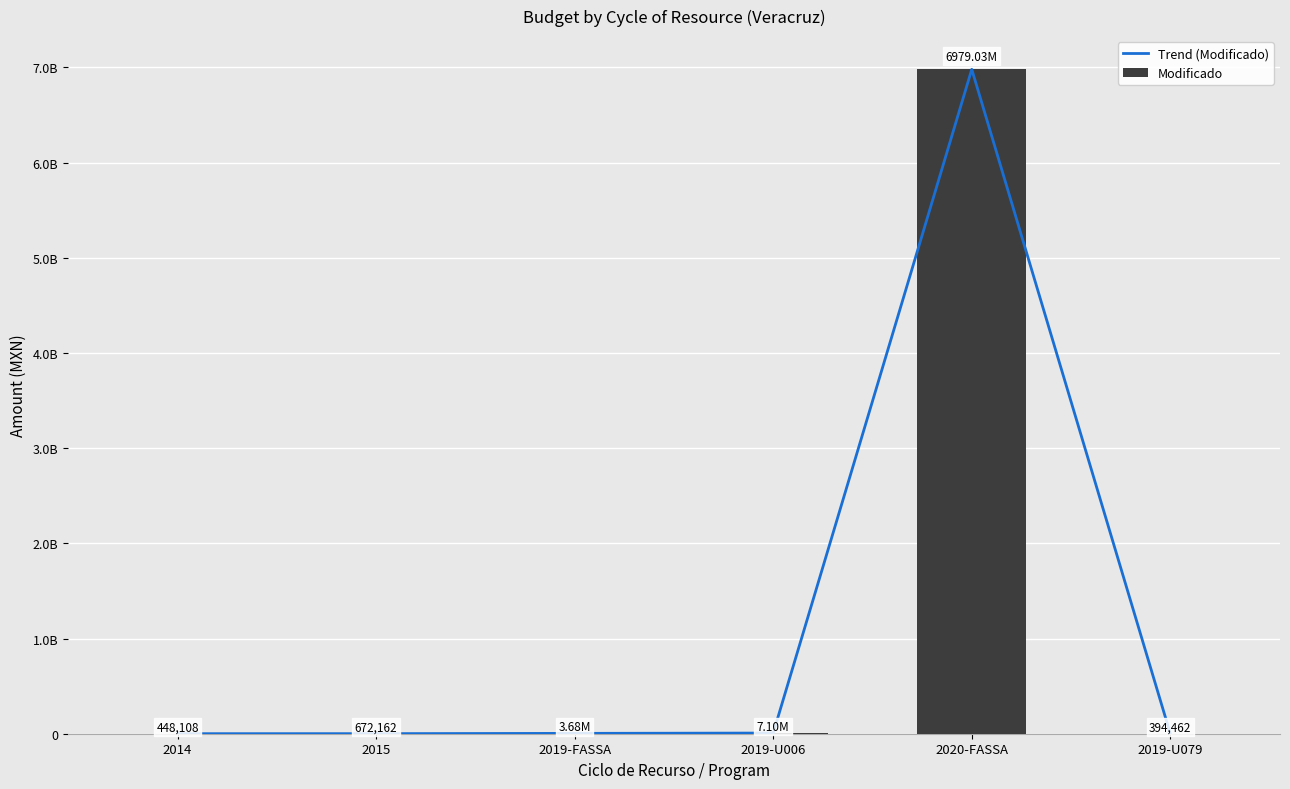

Count the number of categories in the chart.

6